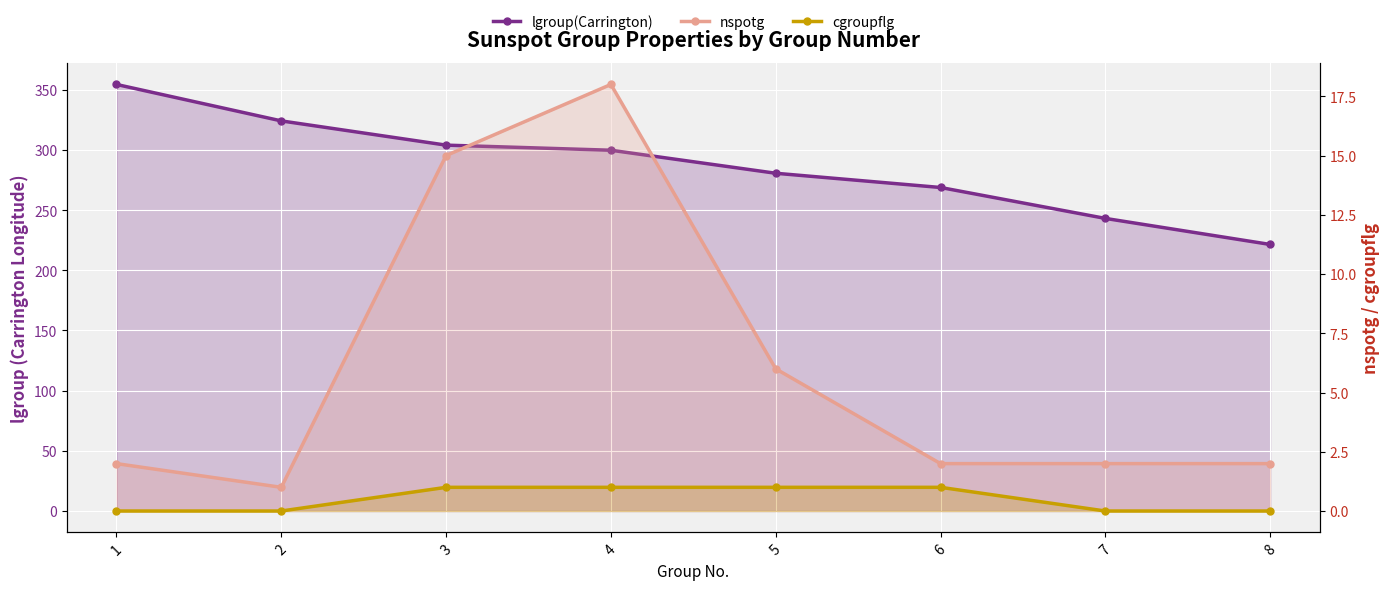

Which label corresponds to the largest value in the chart?

1